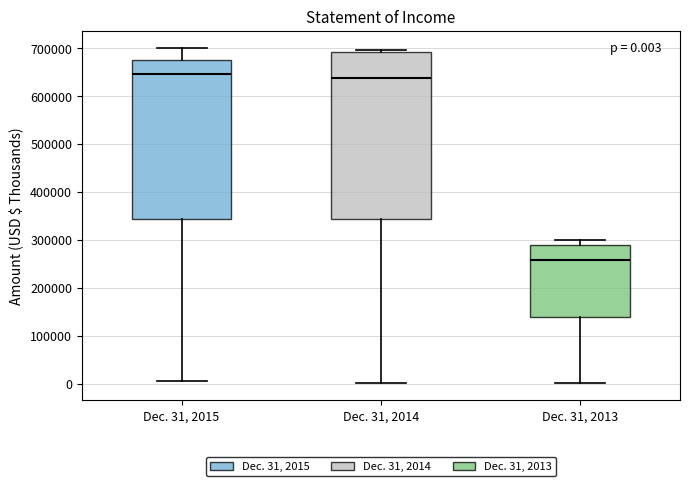

Which box's median line is the lowest?

Dec. 31, 2013